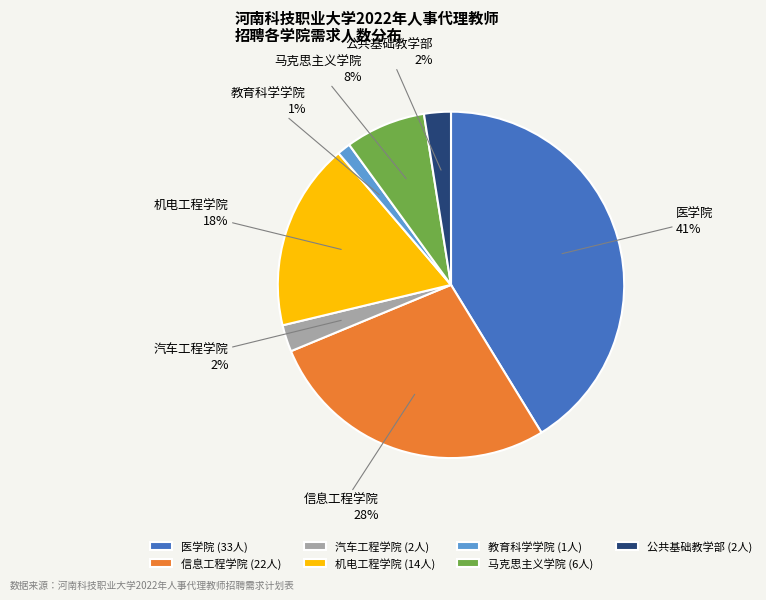

Is there any slice that represents more than half of the pie?

No